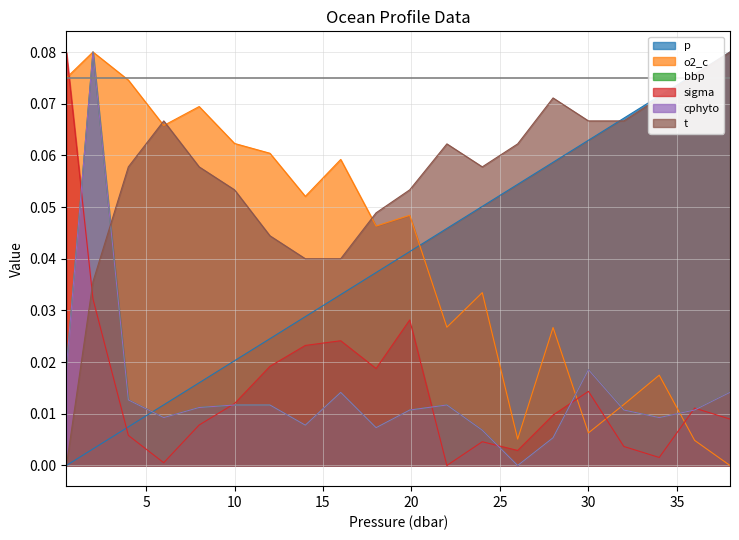

Reading left to right, extract all data points from this chart.

p: 0.0	0.0	0.0	0.0	0.0	0.0	0.0	0.0	0.0	0.0	0.0	0.0	0.1	0.1	0.1	0.1	0.1	0.1	0.1	0.1
o2_c: 0.1	0.1	0.1	0.1	0.1	0.1	0.1	0.1	0.1	0.0	0.0	0.0	0.0	0.0	0.0	0.0	0.0	0.0	0.0	0.0
bbp: 0.0	0.1	0.0	0.0	0.0	0.0	0.0	0.0	0.0	0.0	0.0	0.0	0.0	0.0	0.0	0.0	0.0	0.0	0.0	0.0
sigma: 0.1	0.0	0.0	0.0	0.0	0.0	0.0	0.0	0.0	0.0	0.0	0.0	0.0	0.0	0.0	0.0	0.0	0.0	0.0	0.0
cphyto: 0.0	0.1	0.0	0.0	0.0	0.0	0.0	0.0	0.0	0.0	0.0	0.0	0.0	0.0	0.0	0.0	0.0	0.0	0.0	0.0
t: 0.0	0.0	0.1	0.1	0.1	0.1	0.0	0.0	0.0	0.0	0.1	0.1	0.1	0.1	0.1	0.1	0.1	0.1	0.1	0.1